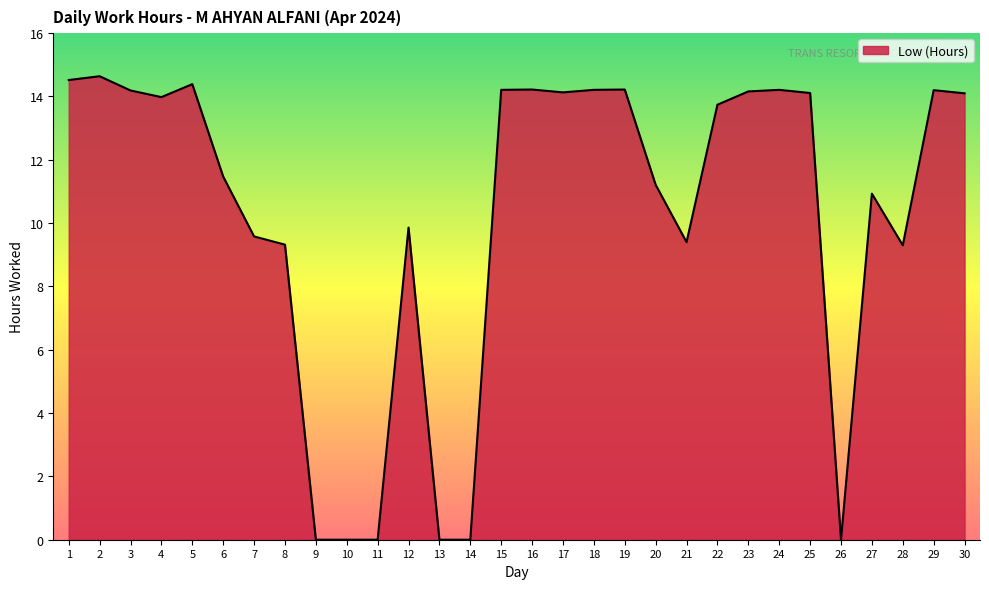

The value at 10 is 0.0. True or false?

True